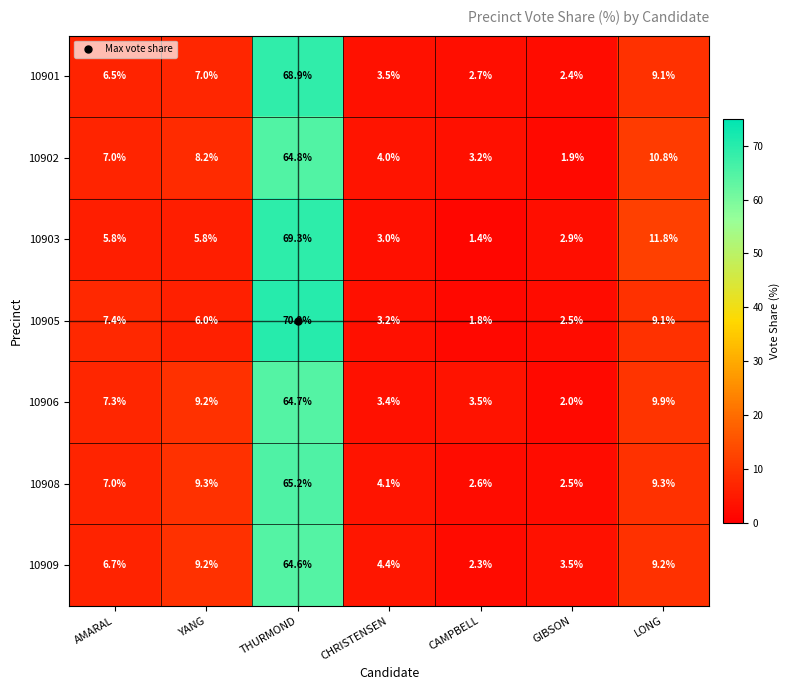

Where does the 10909 series first go above 6?

AMARAL